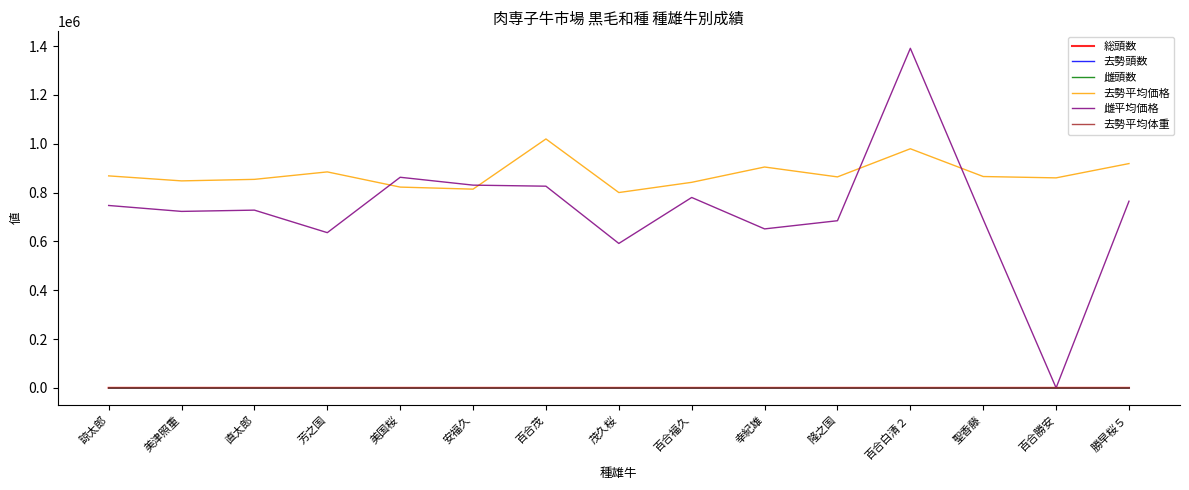

Between which two adjacent categories do 雌平均価格 and 去勢平均価格 first intersect?

芳之国 and 美国桜